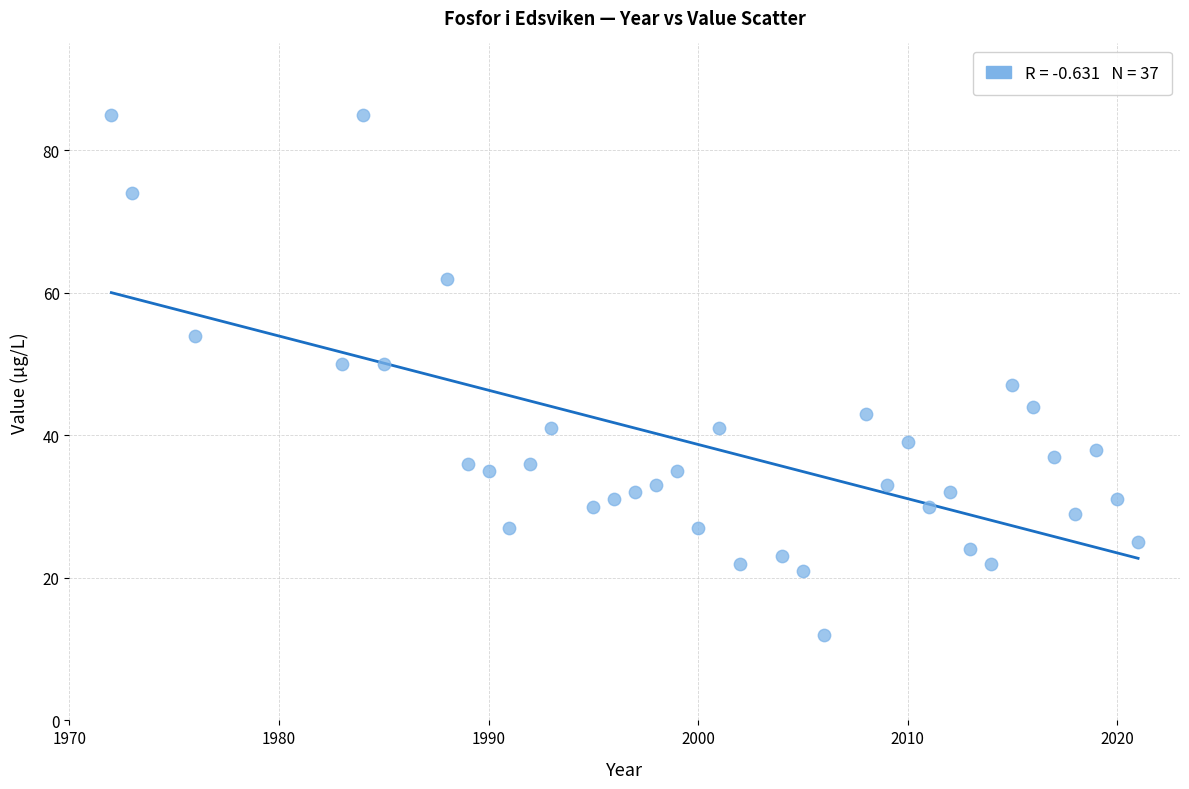

What Y value in the scatter plot is closest to 48?

47.0